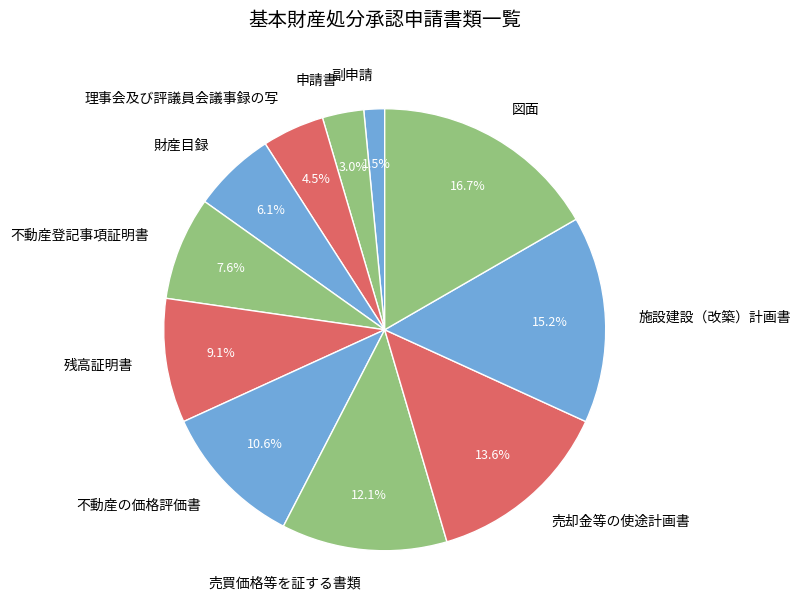

Which category has the biggest portion of the pie?

図面